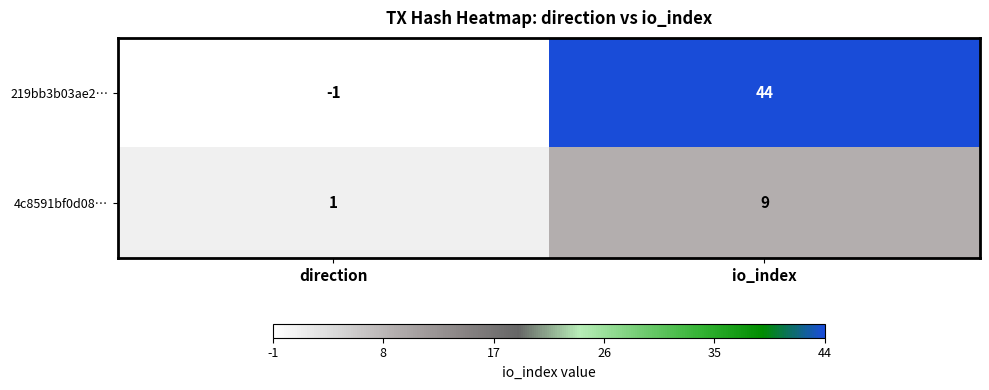

Between direction and io_index, which series saw the biggest shift?

219bb3b03ae2…